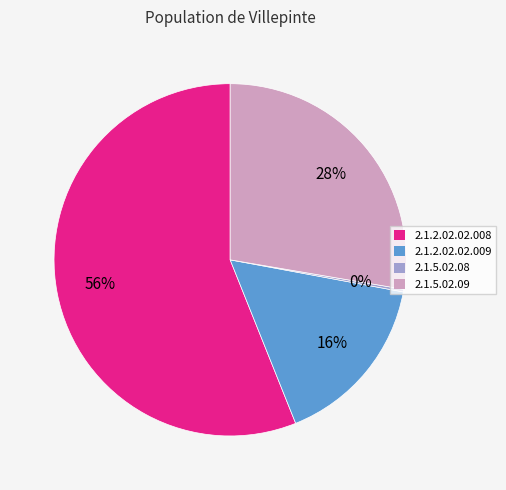

To the nearest percent, what is the combined percentage of 2.1.2.02.02.009 and 2.1.5.02.09?

44%